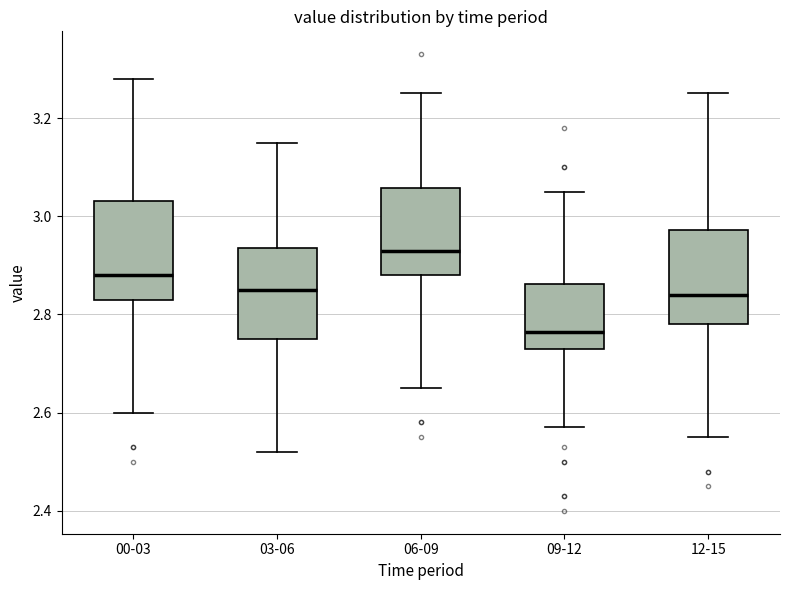

Reading left to right, read every box against the y-axis: the position of its median line, the range the box covers, and the ends of its whiskers. The values are not printed on the chart, so give them approximately, as read against the axis.

00-03: median 2.88, box 2.84 to 3.04, whiskers 2.60 to 3.28
03-06: median 2.86, box 2.76 to 2.94, whiskers 2.52 to 3.16
06-09: median 2.94, box 2.88 to 3.06, whiskers 2.66 to 3.26
09-12: median 2.76, box 2.74 to 2.86, whiskers 2.58 to 3.06
12-15: median 2.84, box 2.78 to 2.98, whiskers 2.56 to 3.26